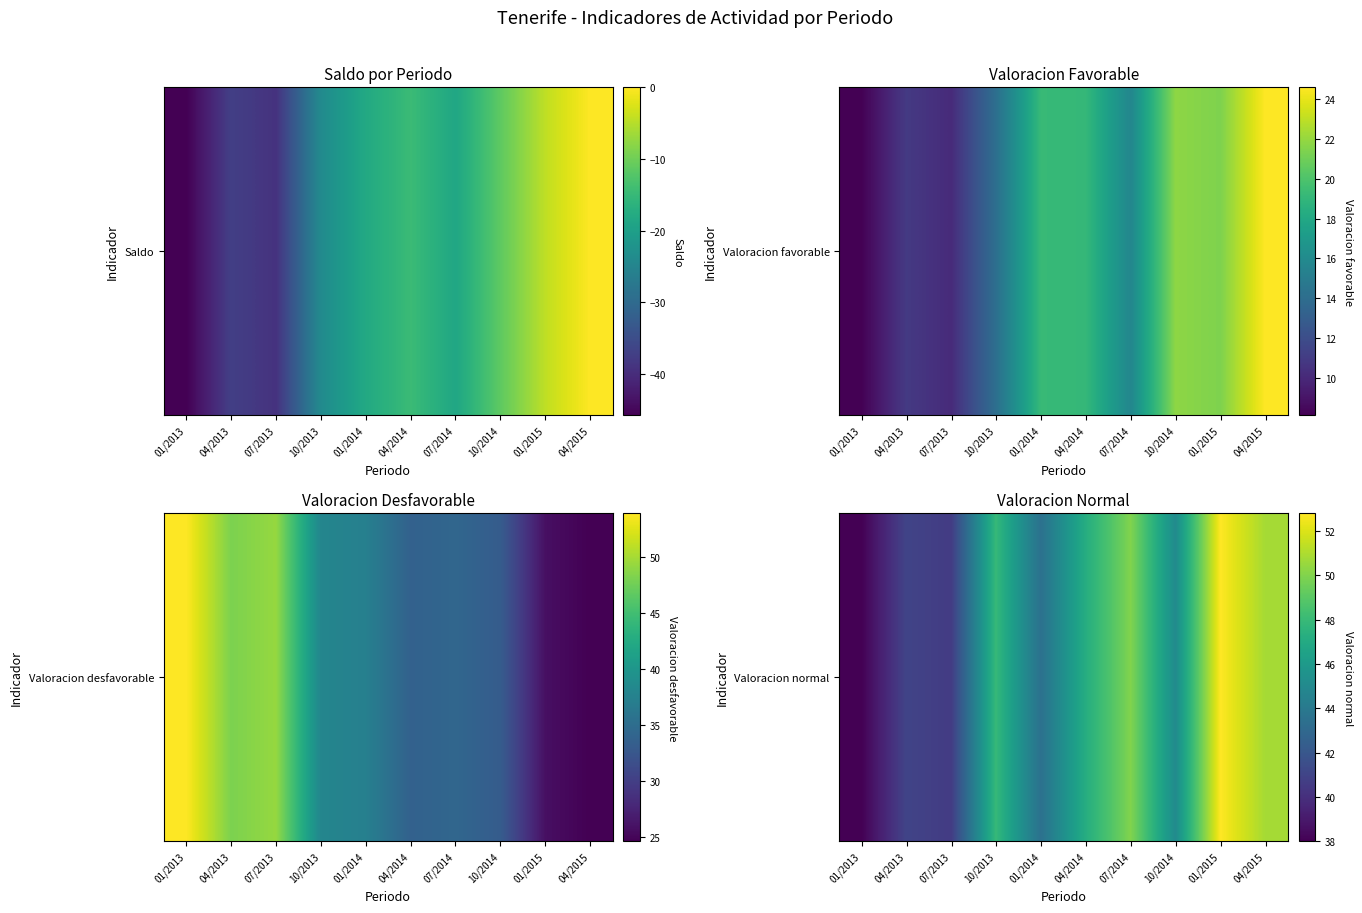

Which label corresponds to the largest value in the chart?

01/2015